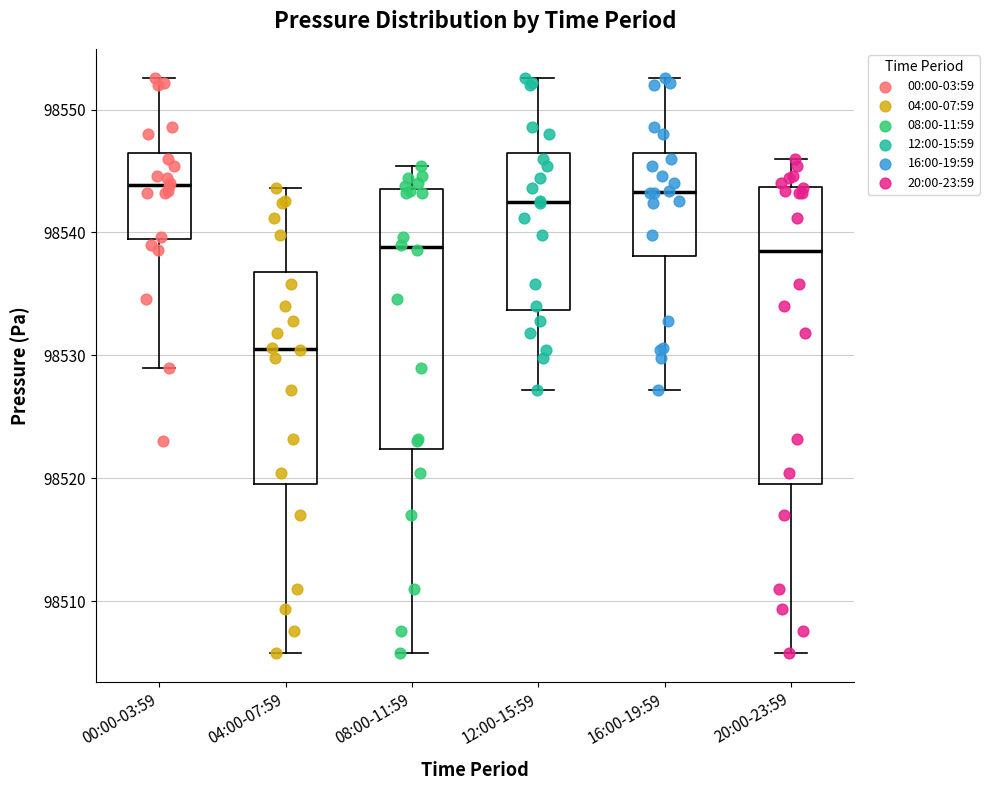

Where is the lower edge of the box for 16:00-19:59 on the y-axis? The values are not printed on the chart, so give them approximately, as read against the axis.

98538